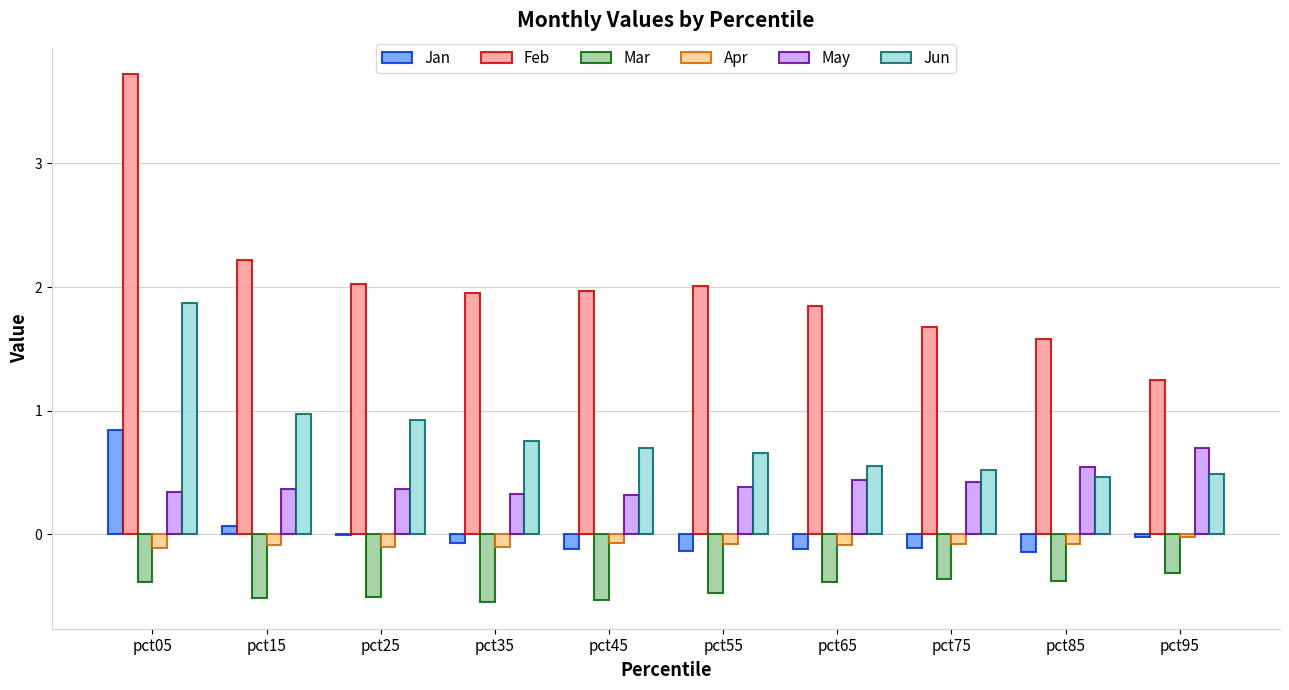

True or false: Jan has a value of -0.1 at pct55.

True